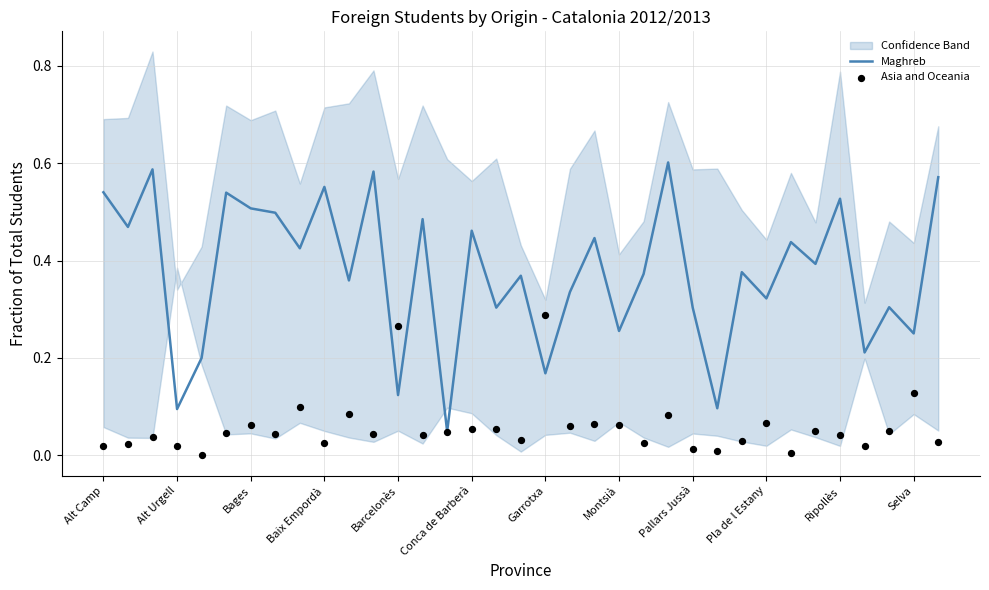

Which series has the largest total across all categories?

Maghreb